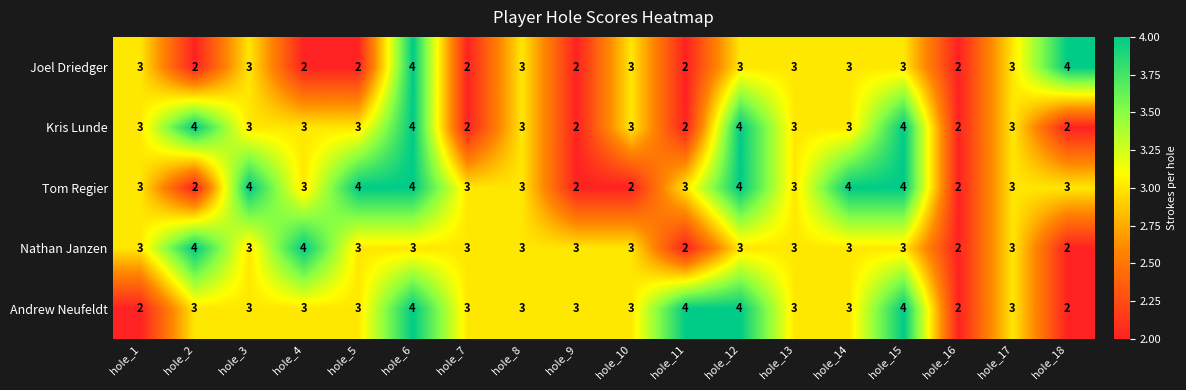

The Tom Regier series shows 2 at hole_10. True or false?

True